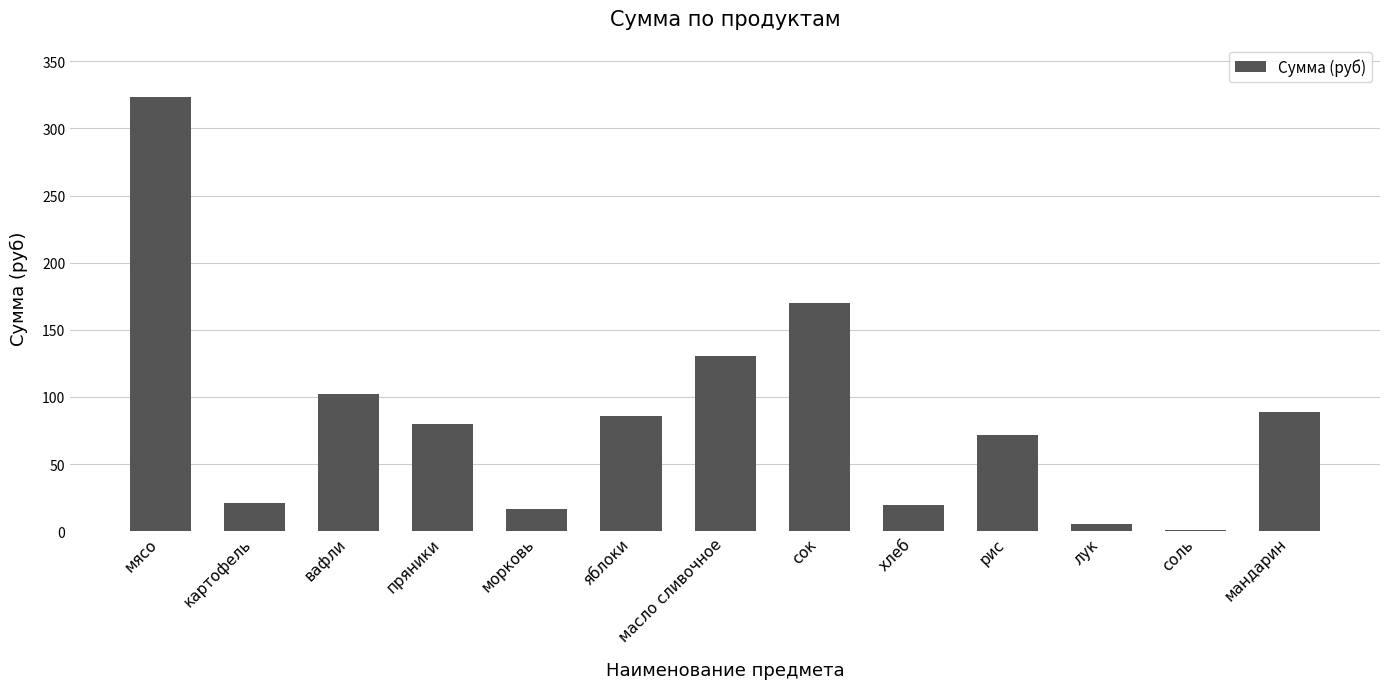

What value does the data have at масло сливочное?

130.5